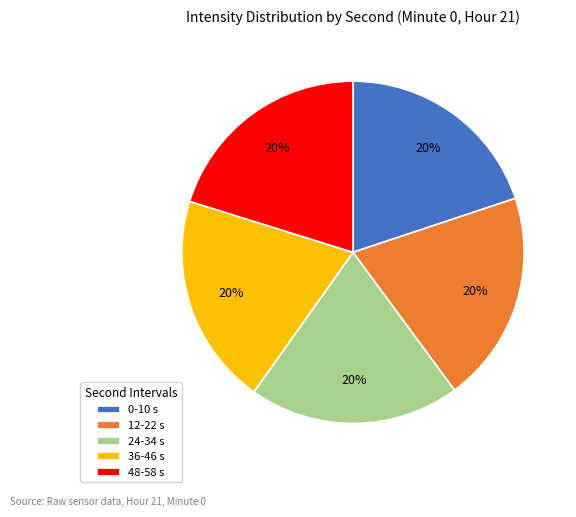

To the nearest percent, what portion does 0-10 s represent?

20%